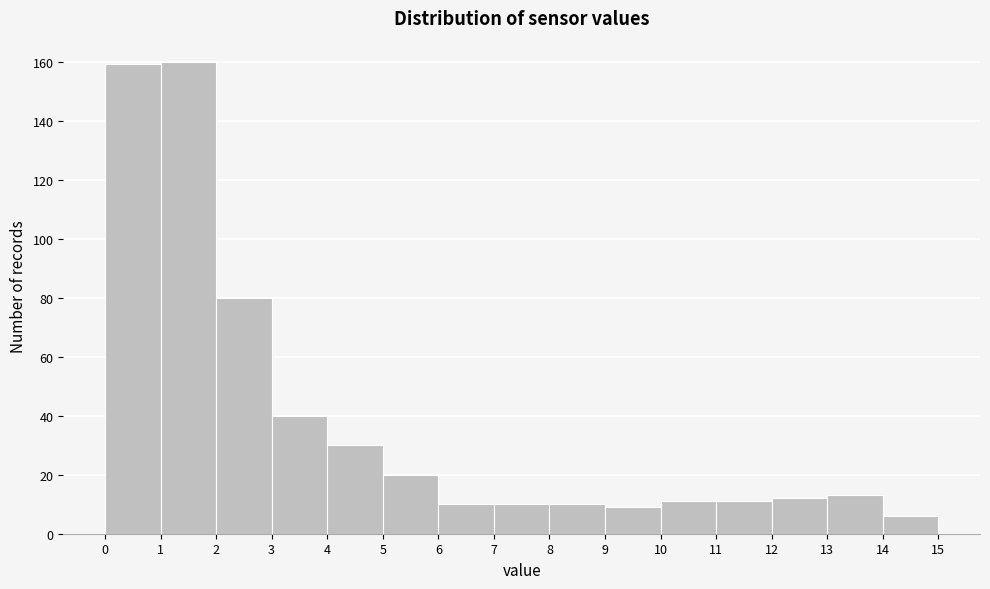

Reading left to right, transcribe this chart: for each bar, give the range it covers on the x-axis and its height. The values are not printed on the chart, so give them approximately, as read against the axis.

0 to 1: 160
1 to 2: 160
2 to 3: 80
3 to 4: 40
4 to 5: 30
5 to 6: 20
6 to 7: 10
7 to 8: 10
8 to 9: 10
9 to 10: 10
10 to 11: 12
11 to 12: 12
12 to 13: 12
13 to 14: 14
14 to 15: 6